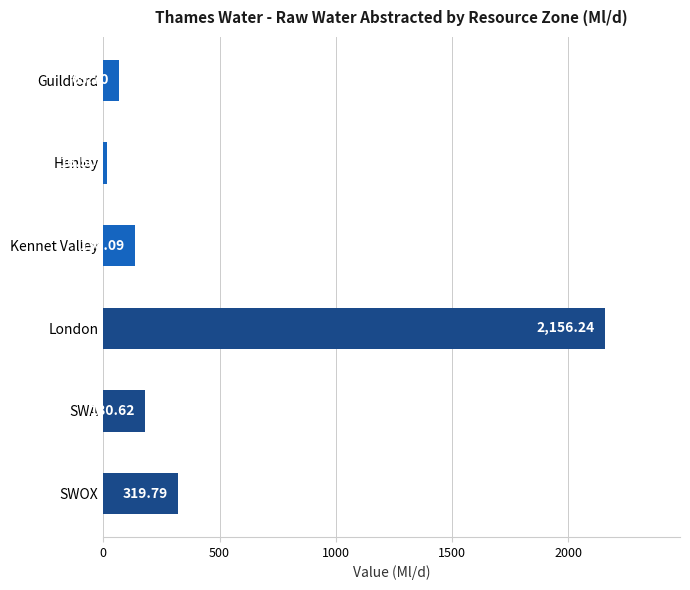

Where is the data nearest to the value 1086?

SWOX